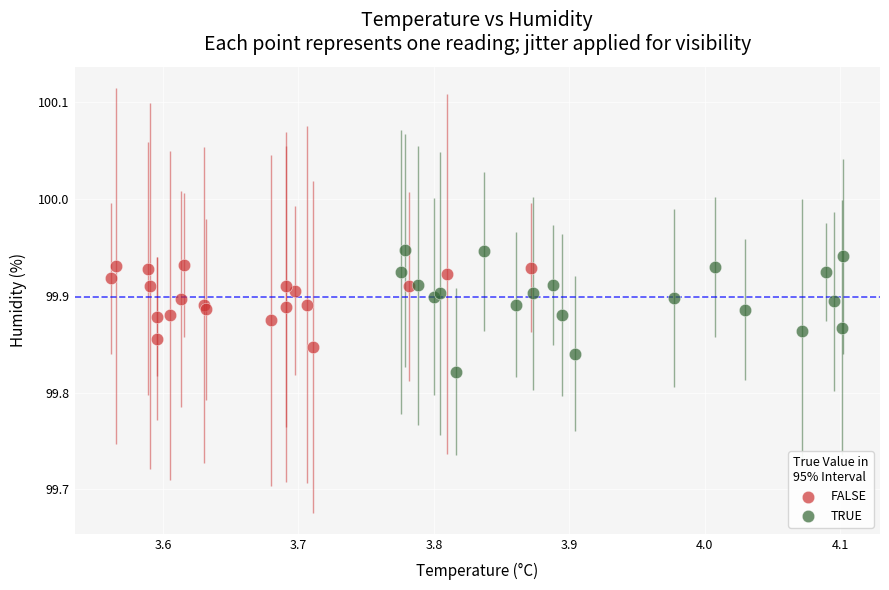

Which series reaches the minimum Y coordinate?

TRUE